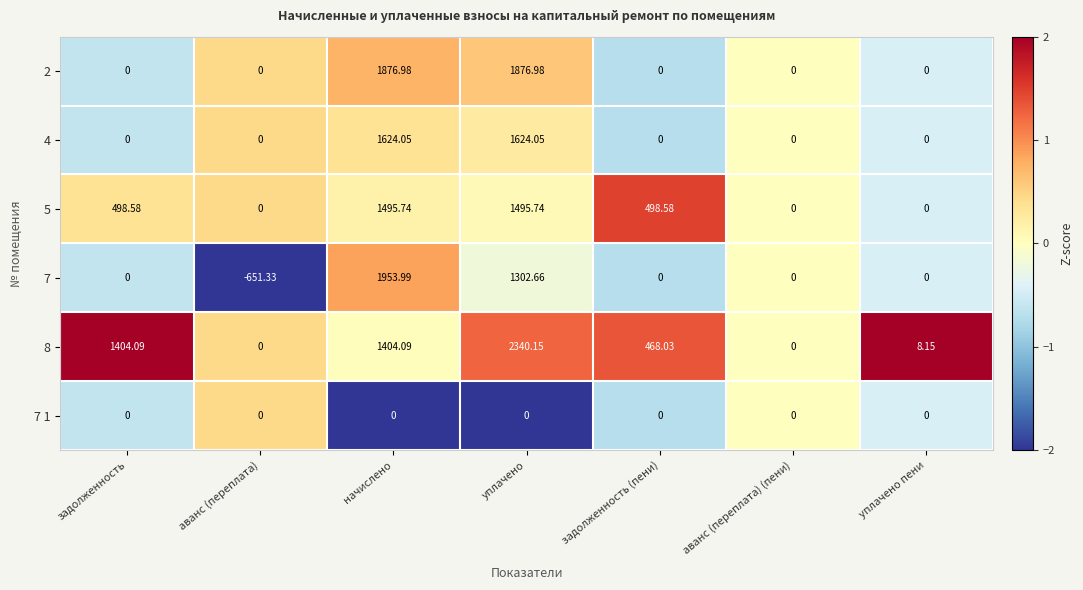

At which label does 8 reach its peak?

уплачено